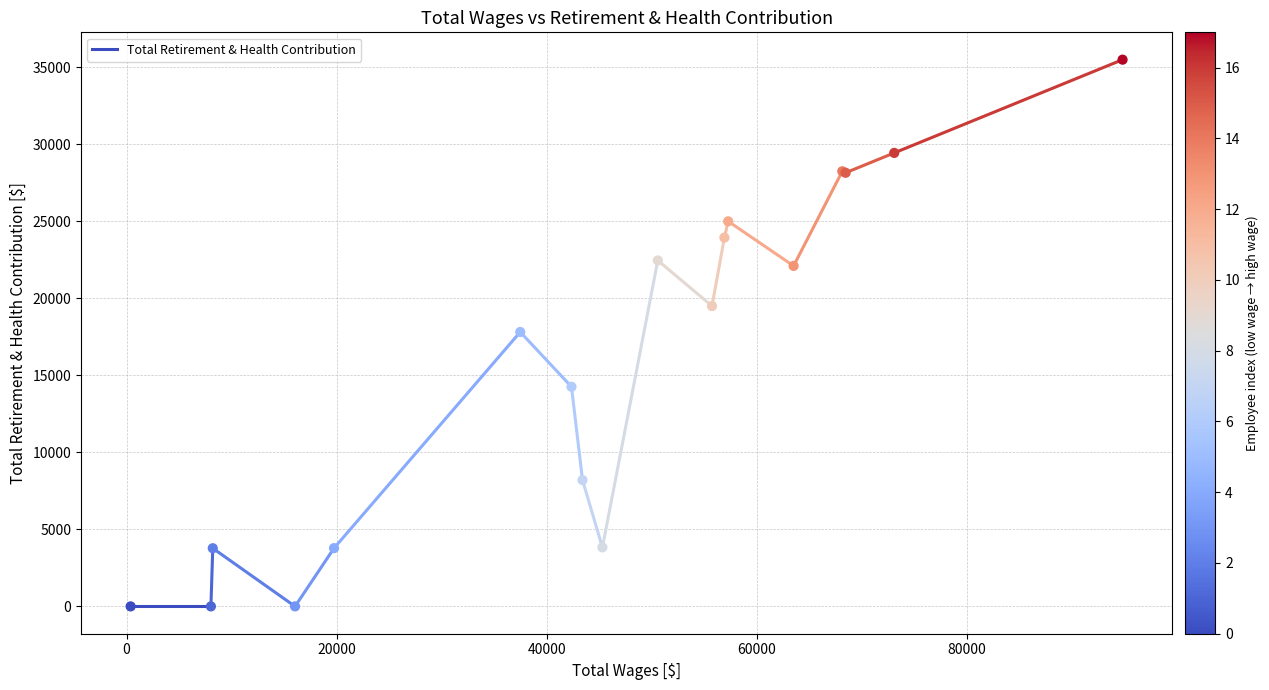

Between 10 and 13, which is larger?

10